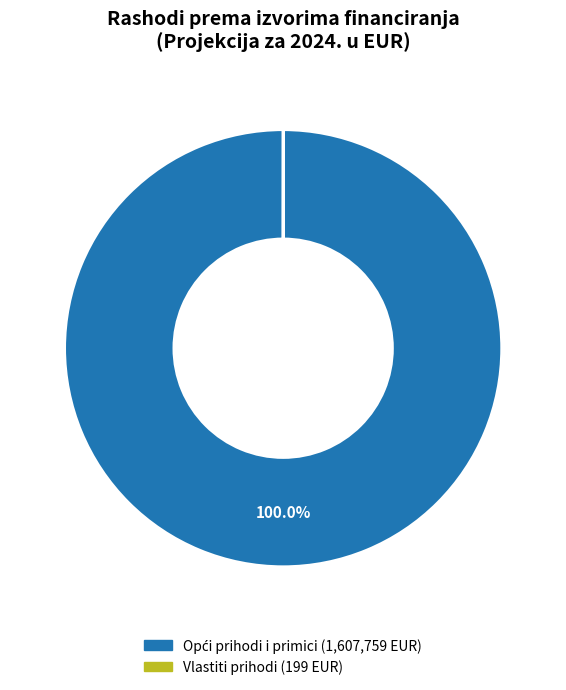

Does any single category account for the majority?

Yes